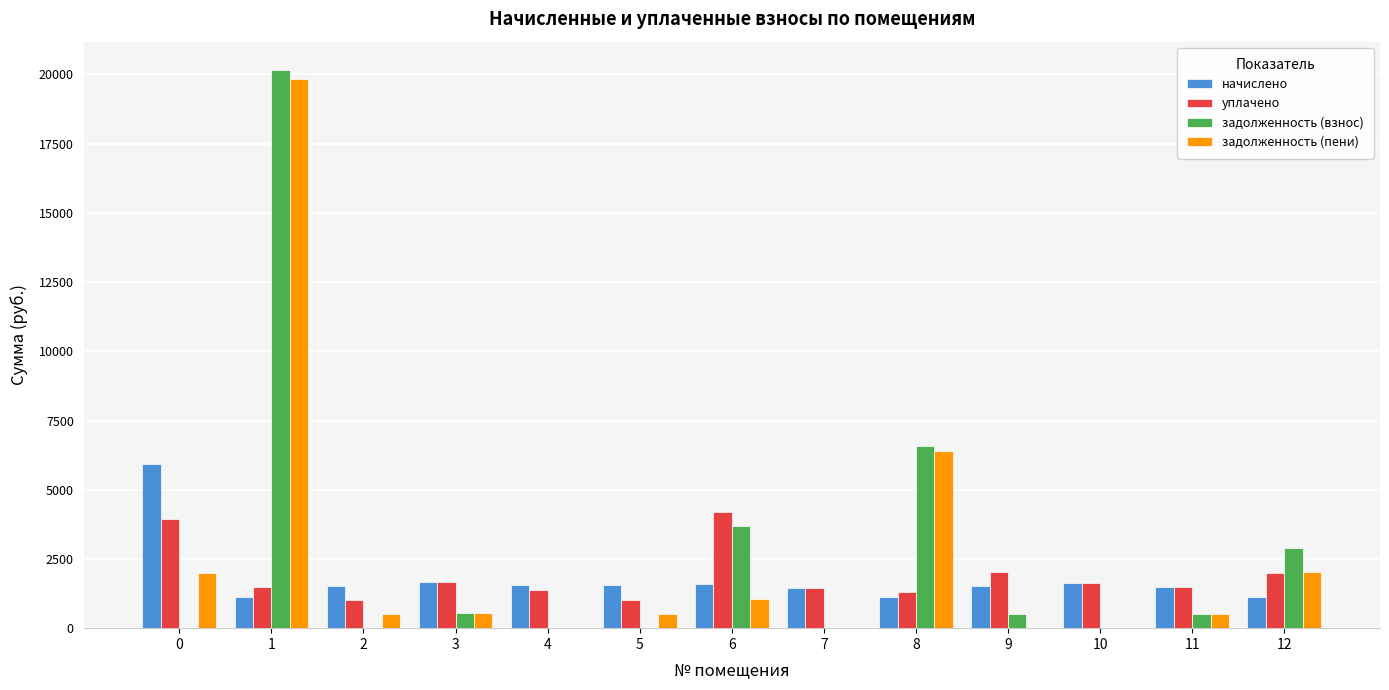

Between 1 and 12, which series saw the biggest shift?

задолженность (пени)